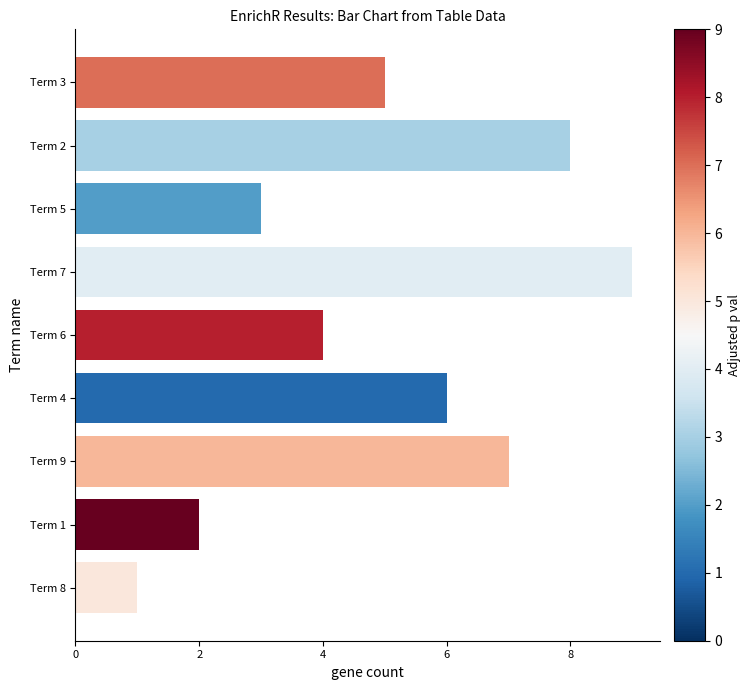

What is the difference between the maximum and second lowest values?

7